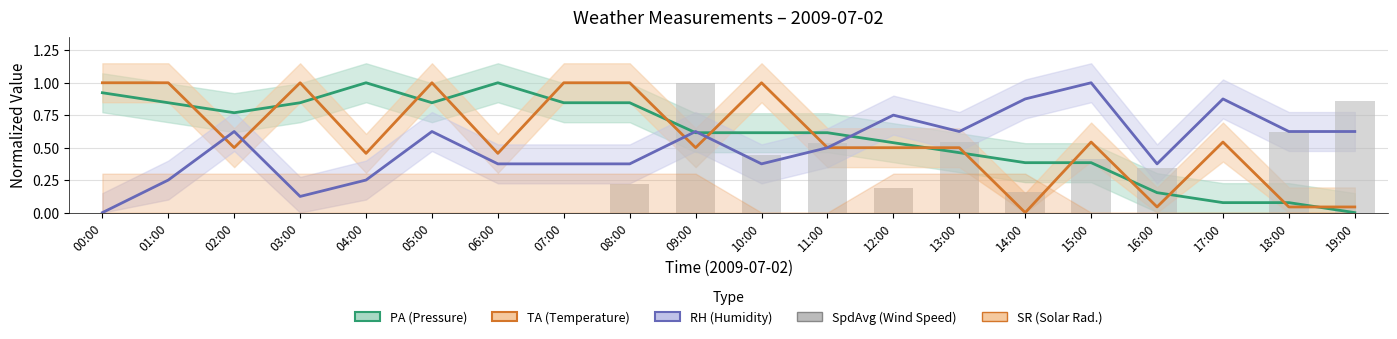

What is the value of the SpdAvg (Wind Speed) bar at the 19th from the left?

0.6